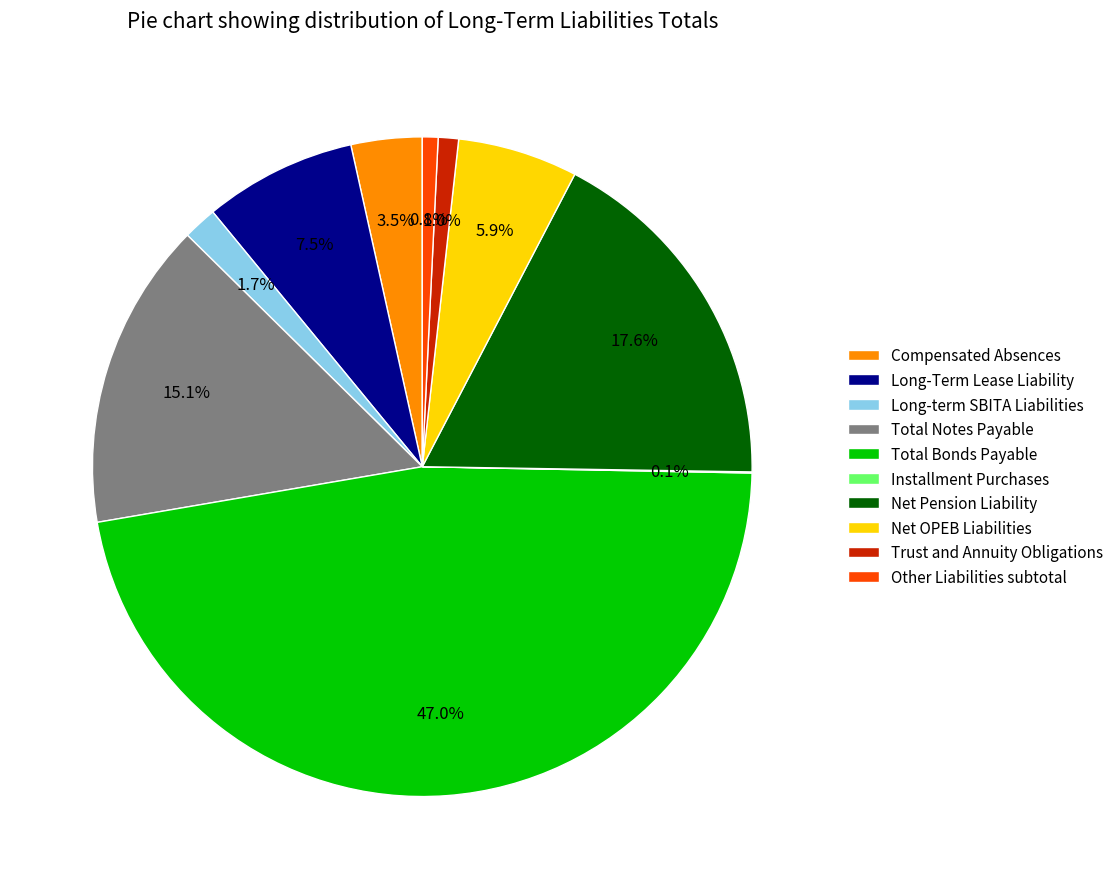

True or false: Total Bonds Payable accounts for 53% of the total.

False